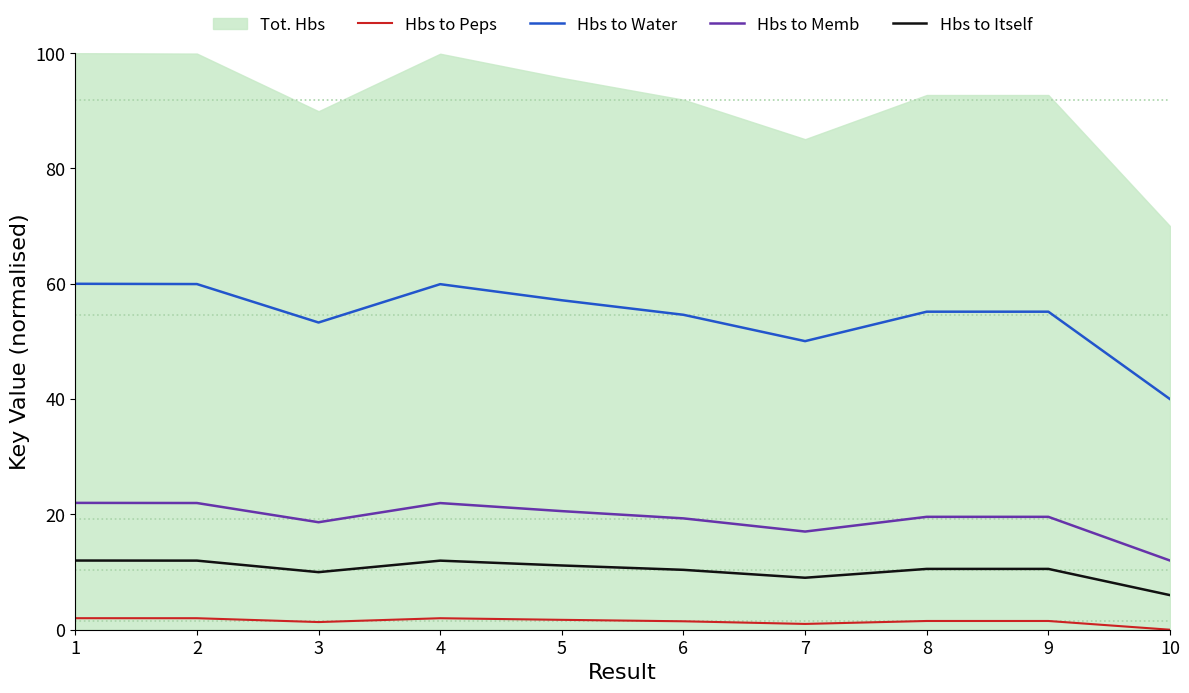

Is it true that Hbs to Peps equals 2.0 at 4?

True